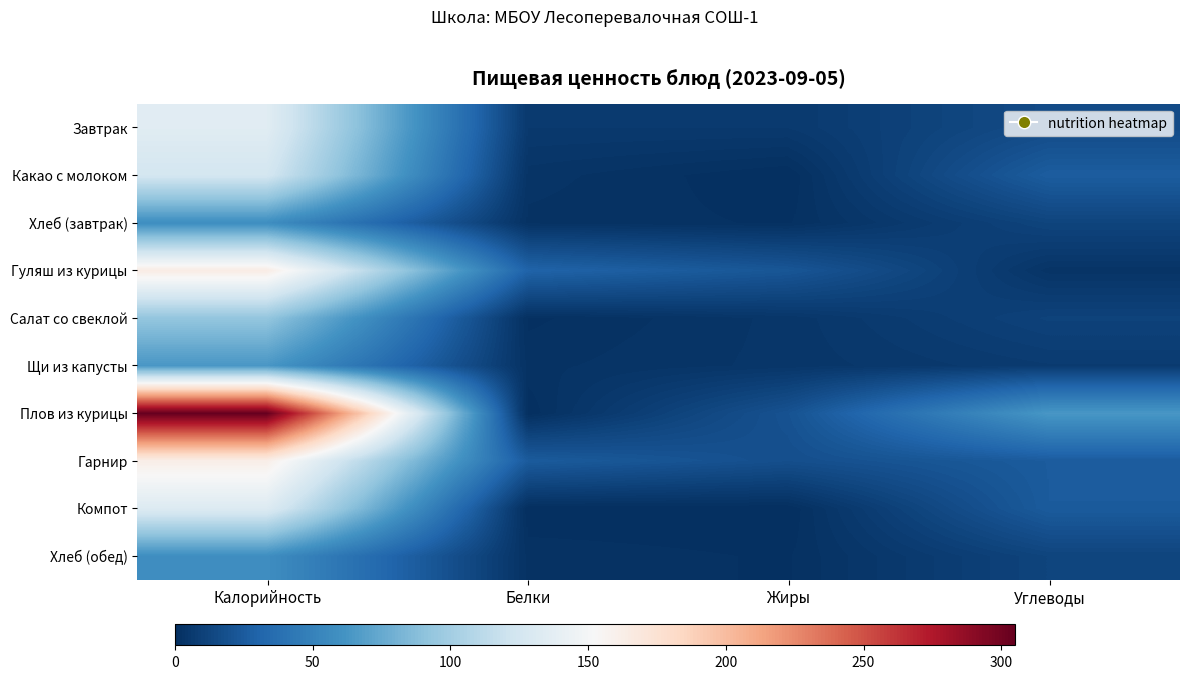

Which series has the widest spread of values?

Плов из курицы